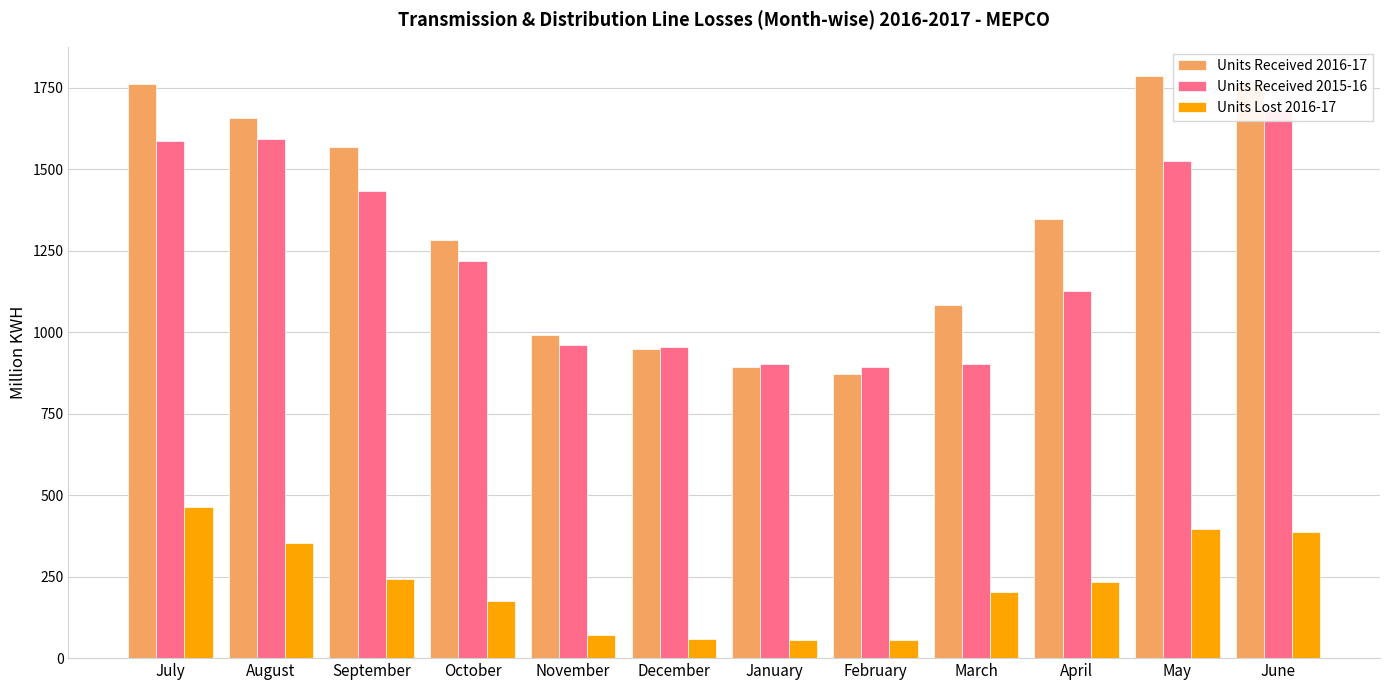

Between December and November, which is larger?

November